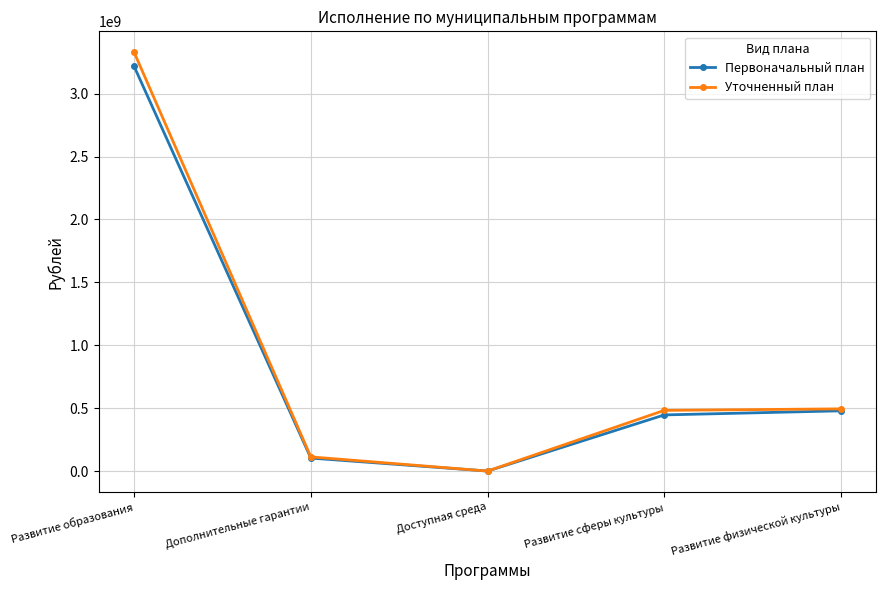

At which category does Уточненный план reach its first local valley?

Доступная среда